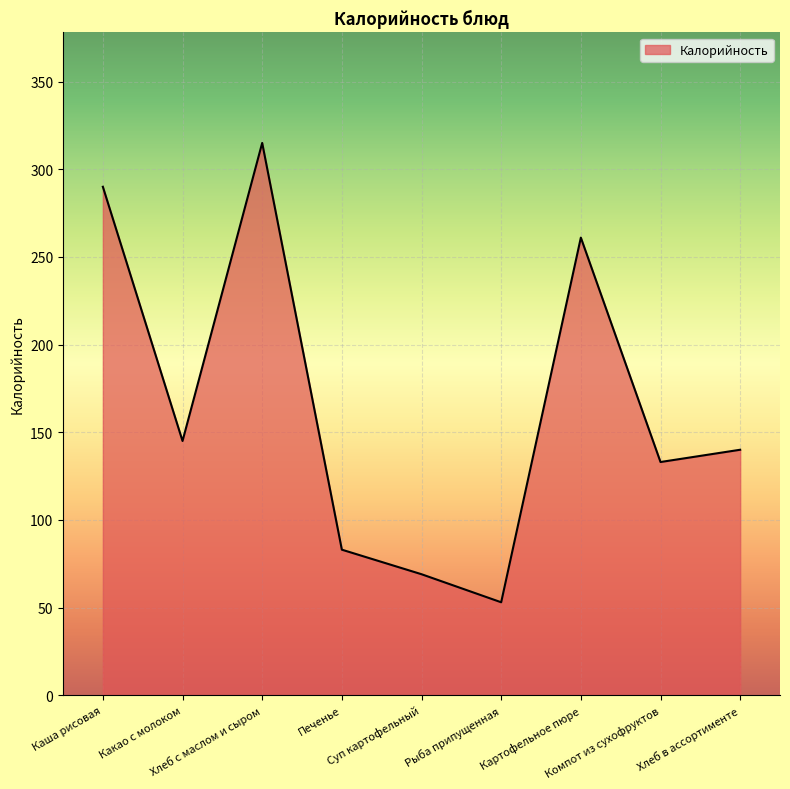

List the labels in order of value, largest first.

Хлеб с маслом и сыром, Каша рисовая, Картофельное пюре, Какао с молоком, Хлеб в ассортименте, Компот из сухофруктов, Печенье, Суп картофельный, Рыба припущенная